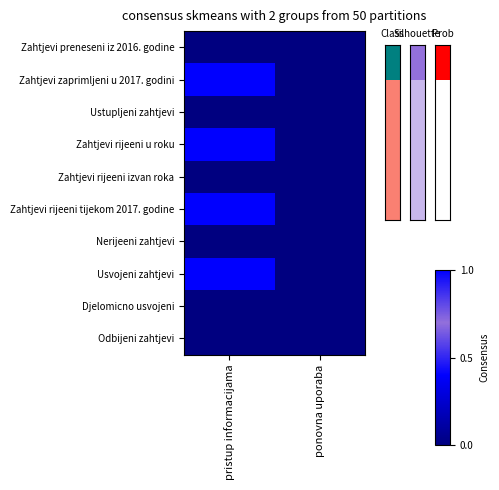

Reading right to left, list all the values displayed in this chart.

Zahtjevi preneseni iz 2016. godine: ponovna uporaba=0	pristup informacijama=0
Zahtjevi zaprimljeni u 2017. godini: ponovna uporaba=0	pristup informacijama=1
Ustupljeni zahtjevi: ponovna uporaba=0	pristup informacijama=0
Zahtjevi rijeeni u roku: ponovna uporaba=0	pristup informacijama=1
Zahtjevi rijeeni izvan roka: ponovna uporaba=0	pristup informacijama=0
Zahtjevi rijeeni tijekom 2017. godine: ponovna uporaba=0	pristup informacijama=1
Nerijeeni zahtjevi: ponovna uporaba=0	pristup informacijama=0
Usvojeni zahtjevi: ponovna uporaba=0	pristup informacijama=1
Djelomicno usvojeni: ponovna uporaba=0	pristup informacijama=0
Odbijeni zahtjevi: ponovna uporaba=0	pristup informacijama=0